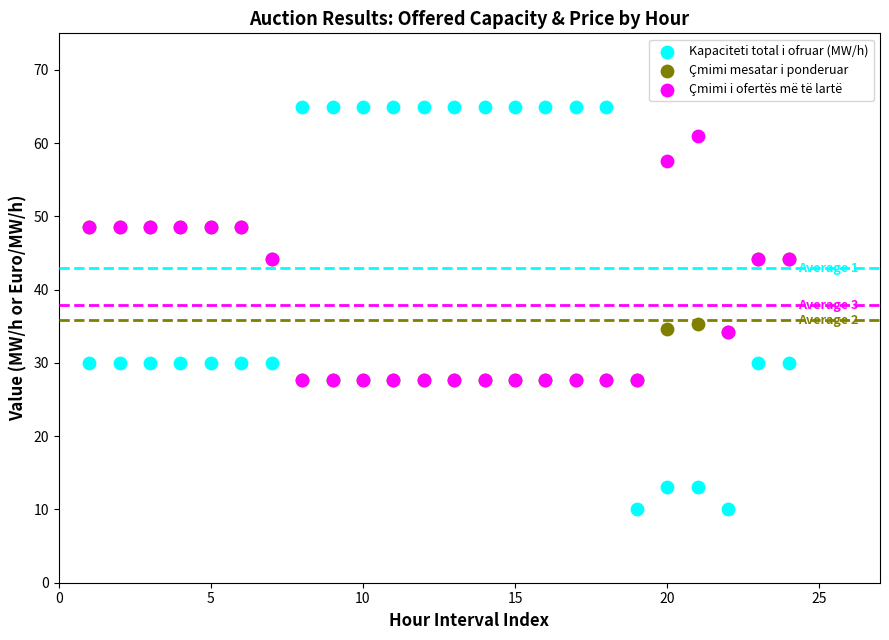

In the Çmimi mesatar i ponderuar series, what Y value is closest to 38?

35.4